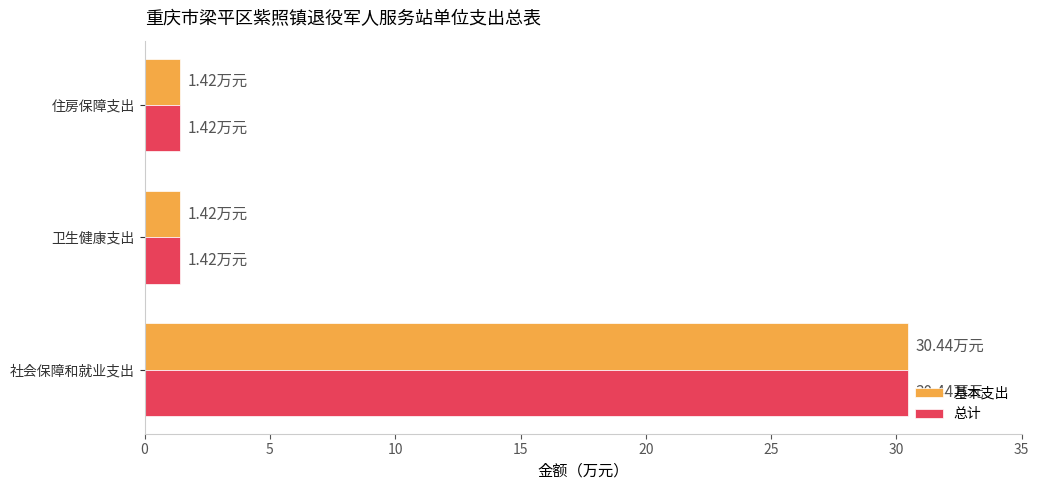

What is the sum of all 总计 values?

33.3